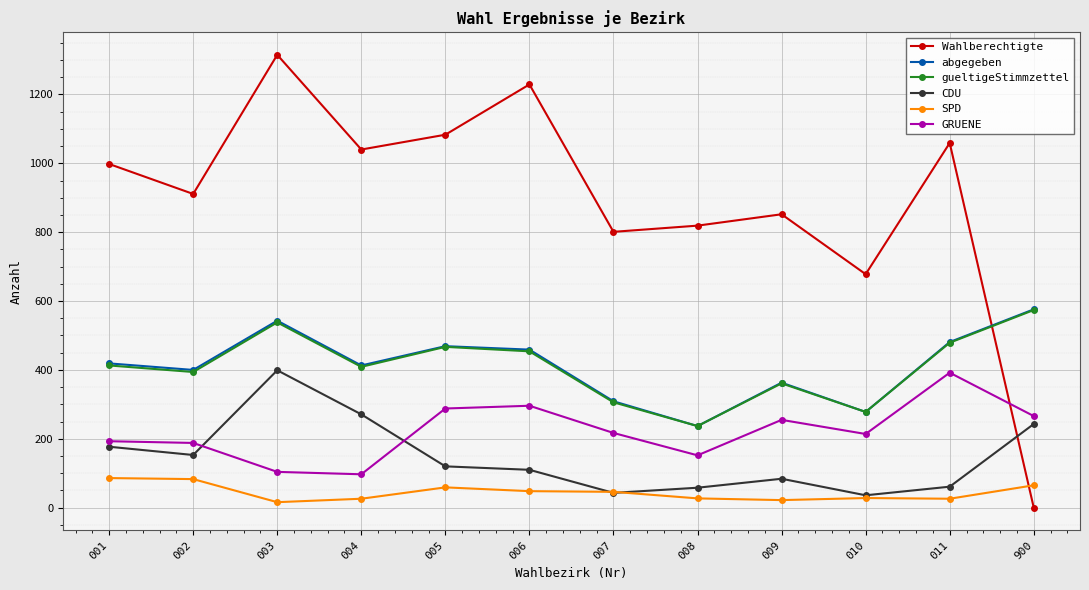

What is the minimum value for GRUENE?

97